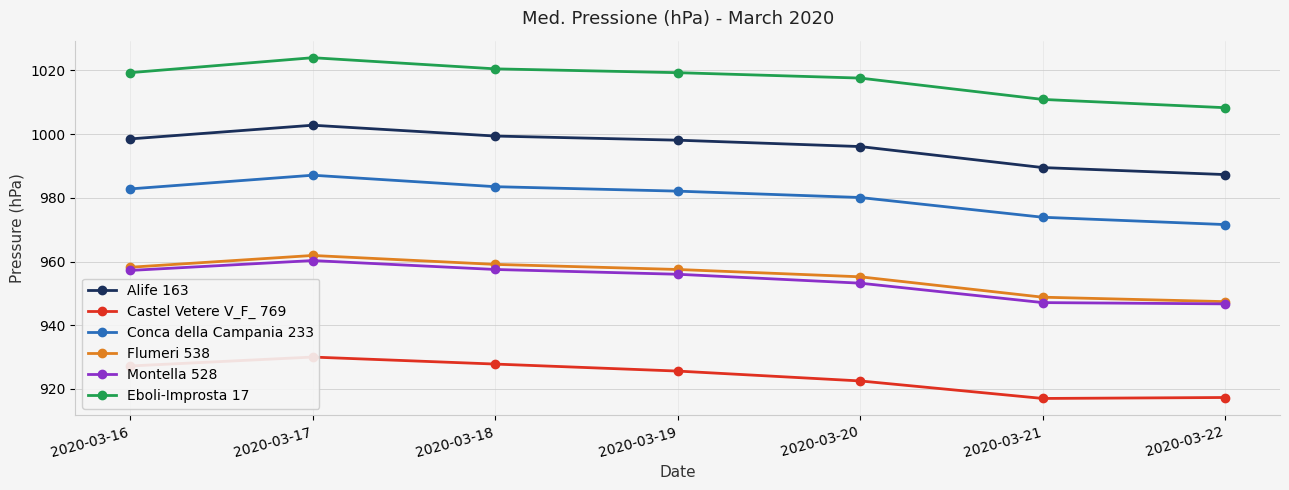

True or false: Flumeri 538 has more than 0 interior local peaks.

True